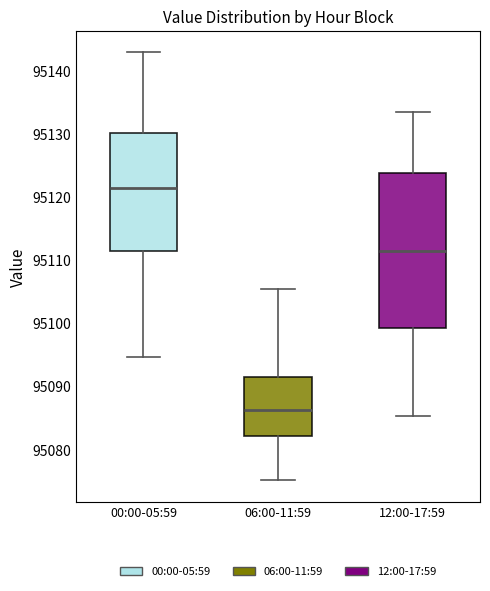

Reading left to right, read every box against the y-axis: the position of its median line, the range the box covers, and the ends of its whiskers. The values are not printed on the chart, so give them approximately, as read against the axis.

00:00-05:59: median 95121, box 95111 to 95130, whiskers 95095 to 95143
06:00-11:59: median 95086, box 95082 to 95092, whiskers 95075 to 95105
12:00-17:59: median 95111, box 95099 to 95124, whiskers 95085 to 95133